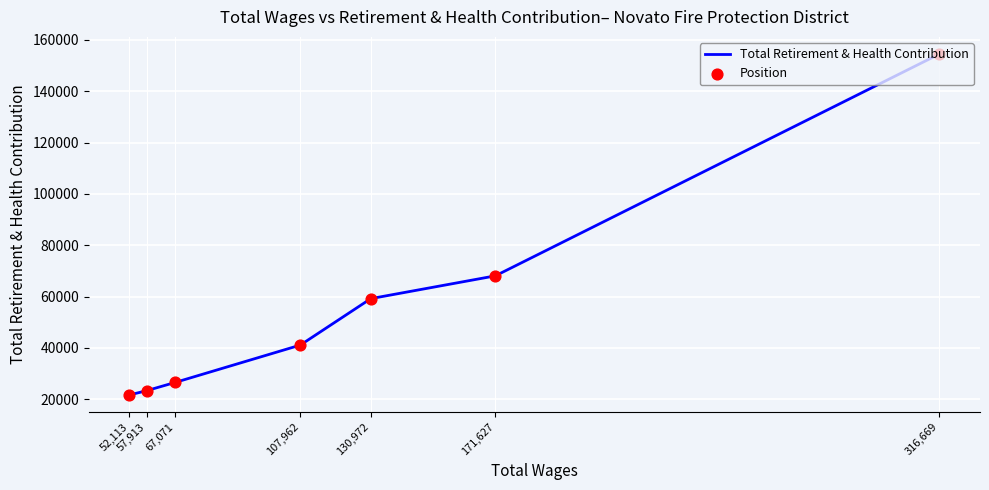

At how many categories does at least one series exceed 39671?

4